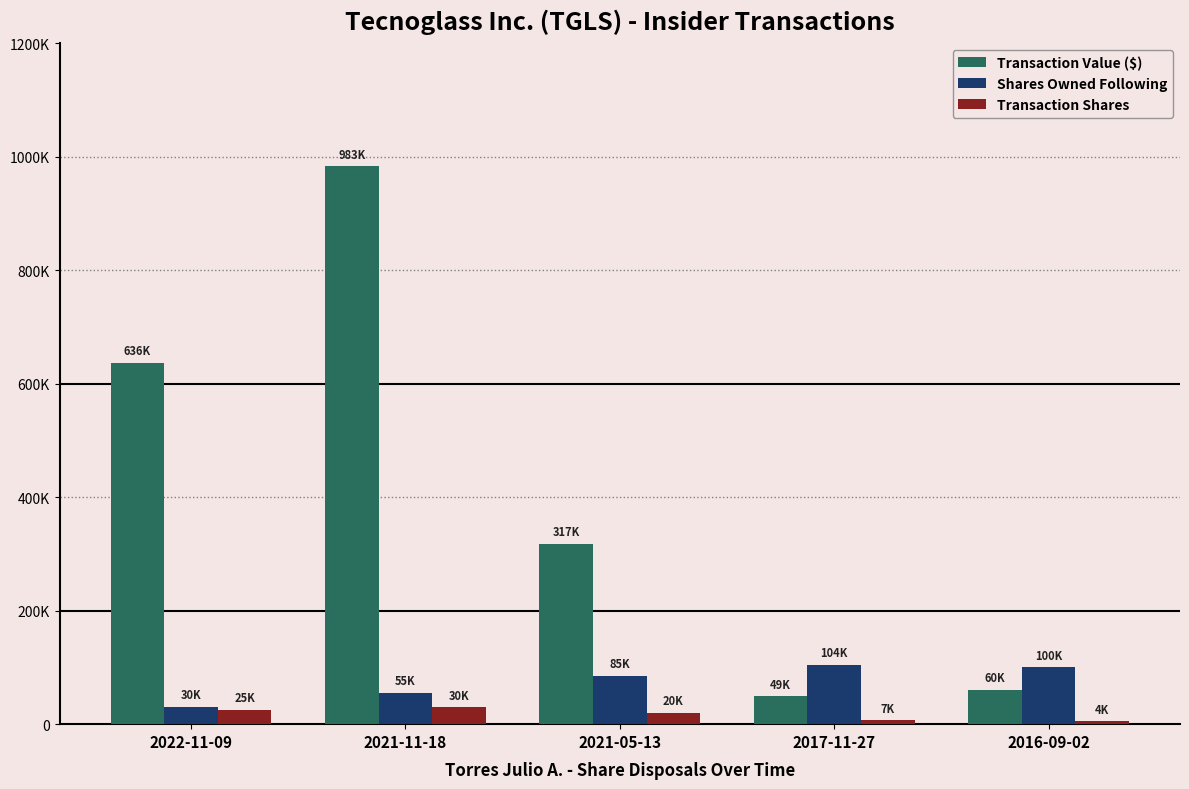

What are all the series names shown in the legend?

Transaction Value ($), Shares Owned Following, Transaction Shares